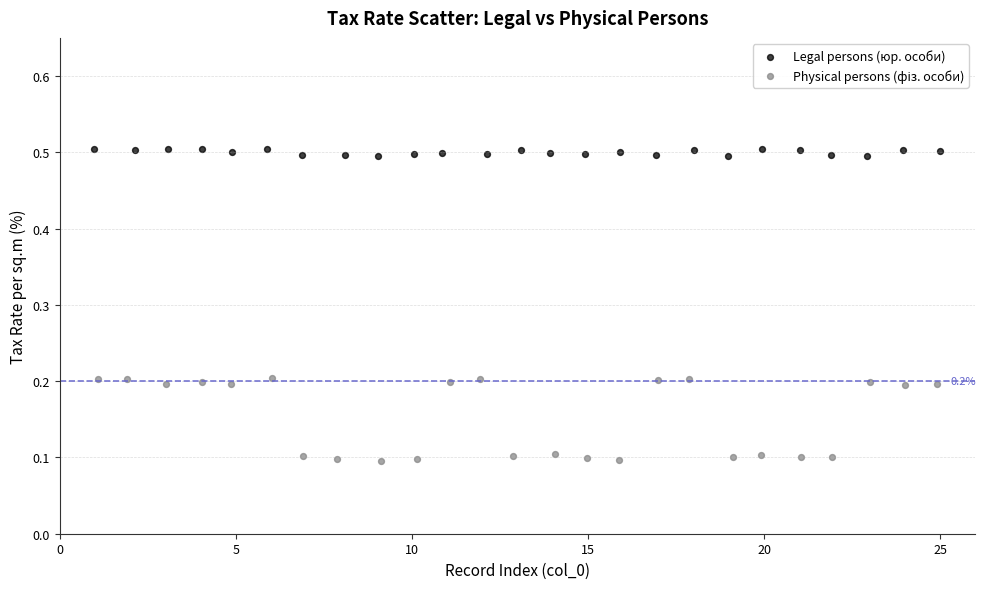

Which series contains the highest Y value?

Legal persons (юр. особи)